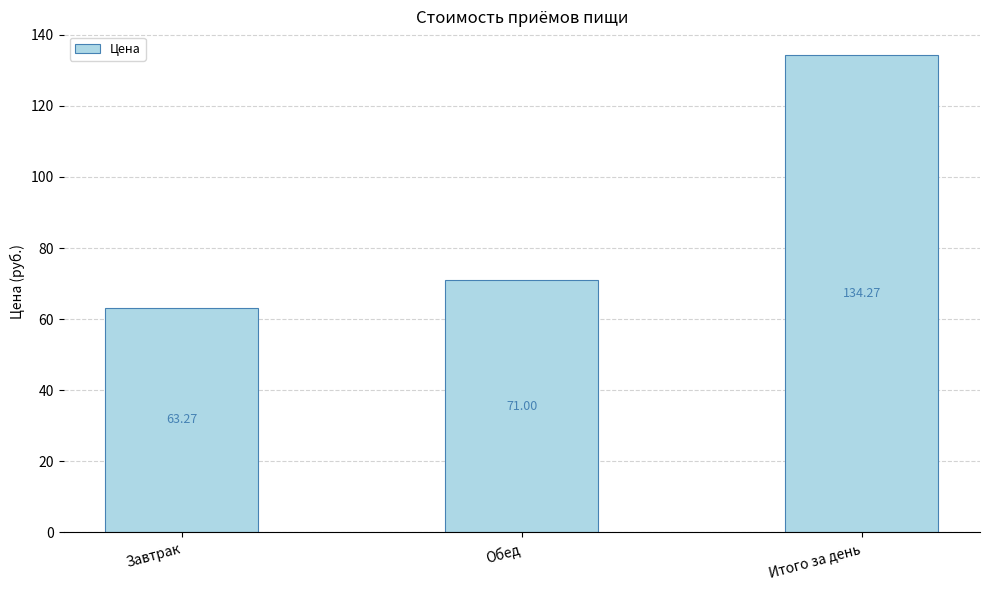

Which category has the highest value across all series?

Итого за день